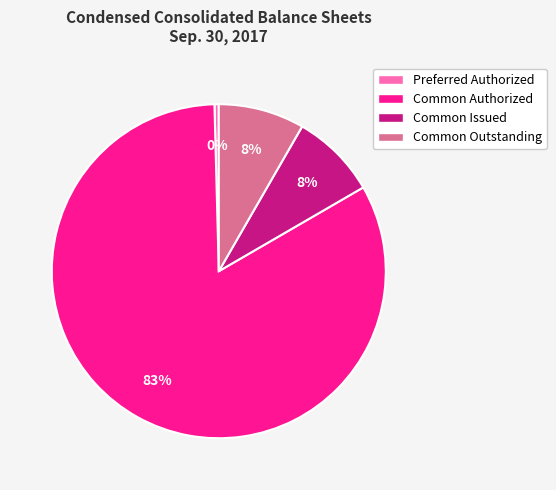

Count the number of slices in the pie.

4